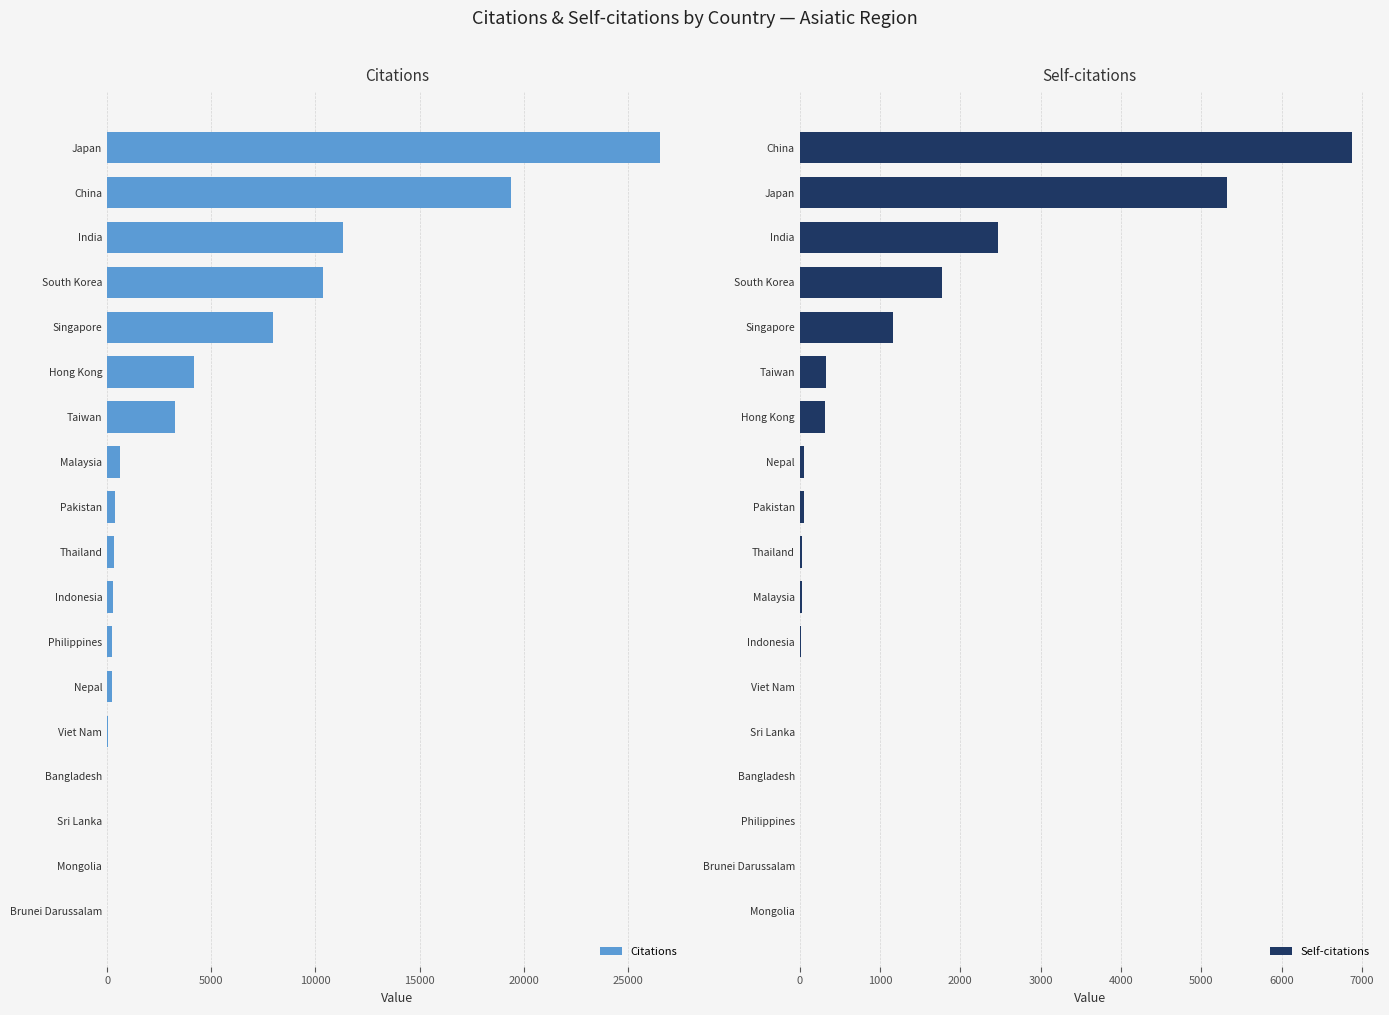

Rank the series by their average value, from lowest to highest.

Self-citations, Citations